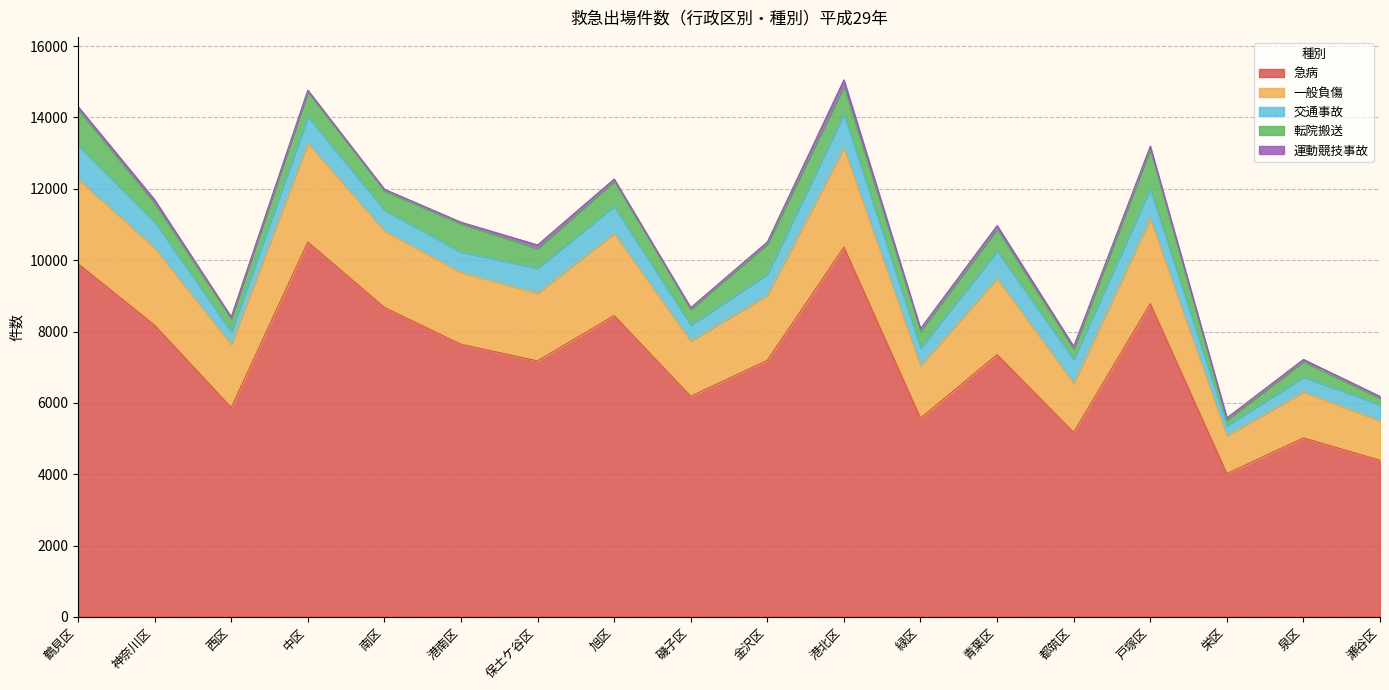

What position from the right is 金沢区?

9